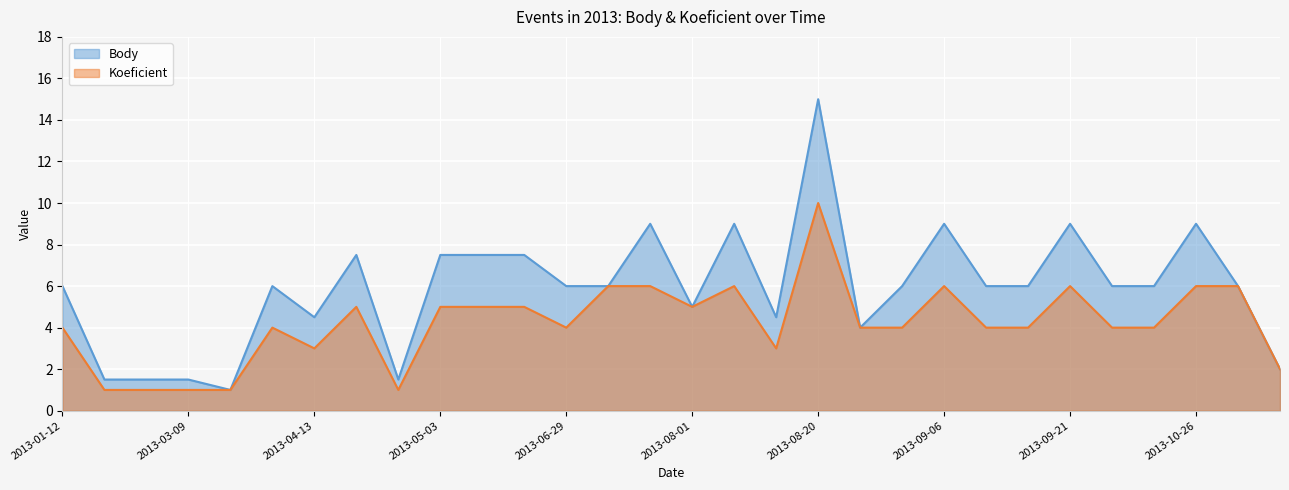

Count the Koeficient values in the range 3 to 6.

23